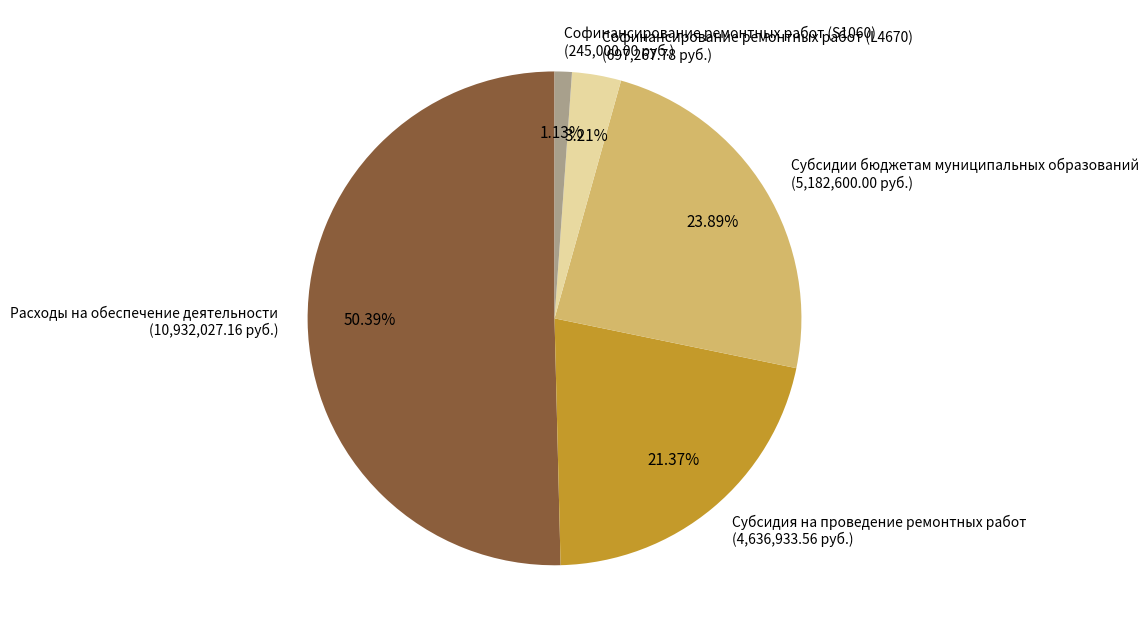

Count the number of slices in the pie.

5